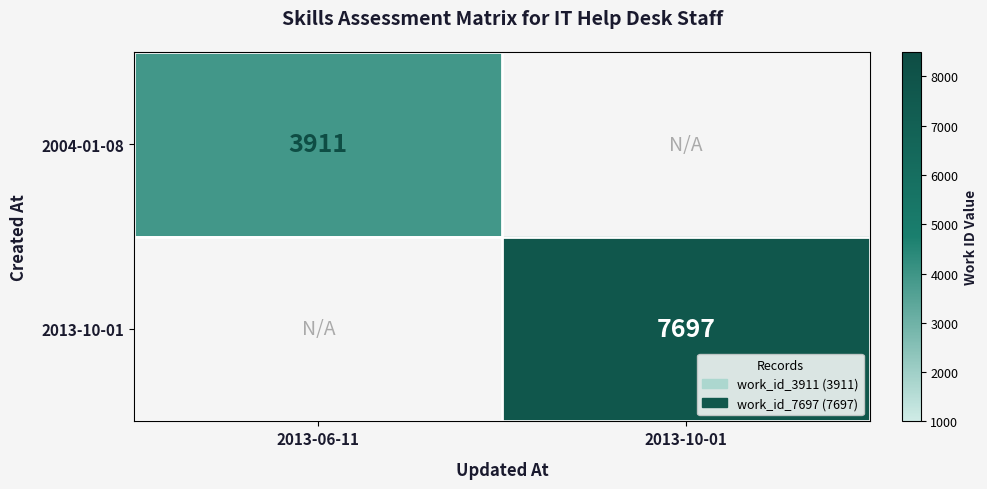

True or false: 2004-01-08 has a value of 1301 at 2013-06-11.

False